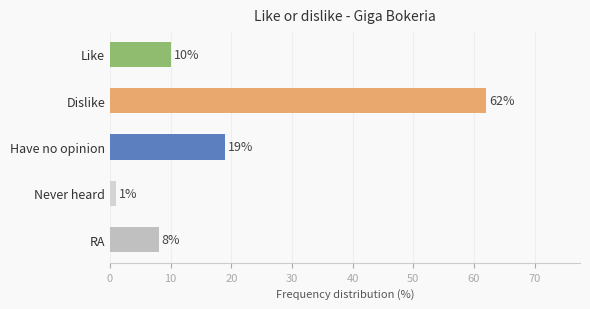

What is the difference between the maximum and minimum values?

61